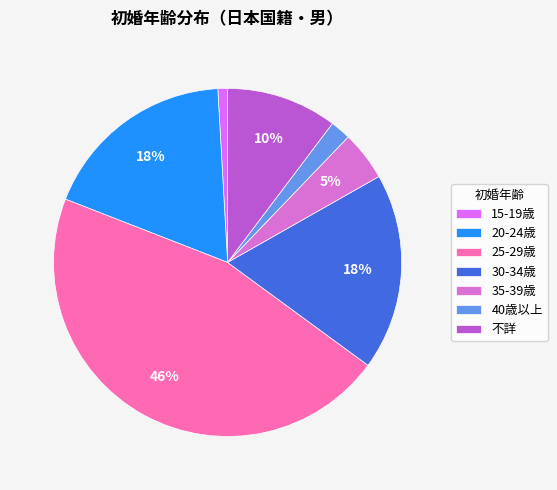

Which has a higher value, 35-39歳 or 25-29歳?

25-29歳